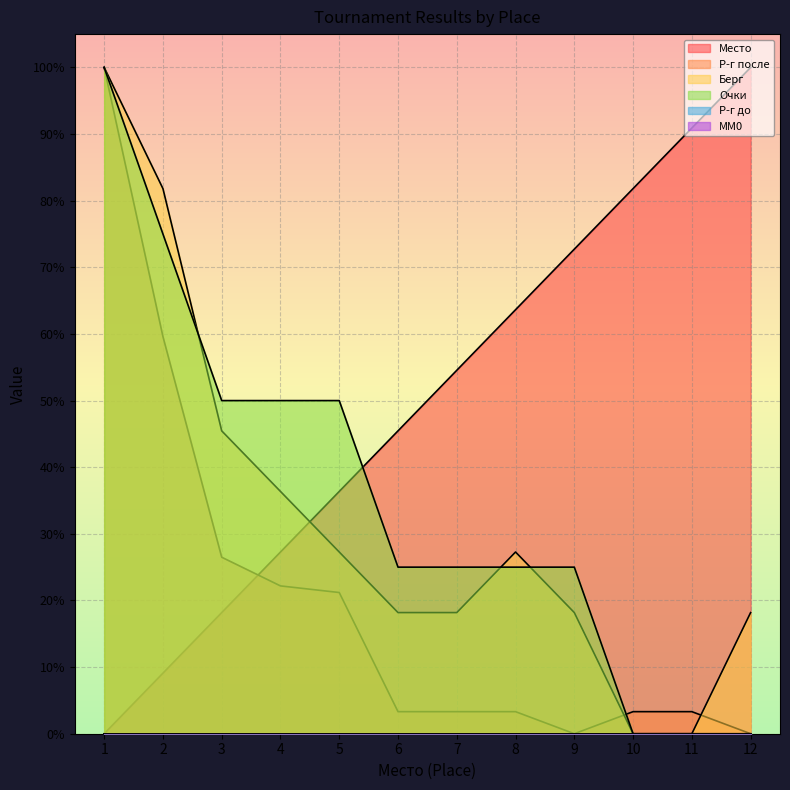

The Очки series shows 25.0 at 9. True or false?

True